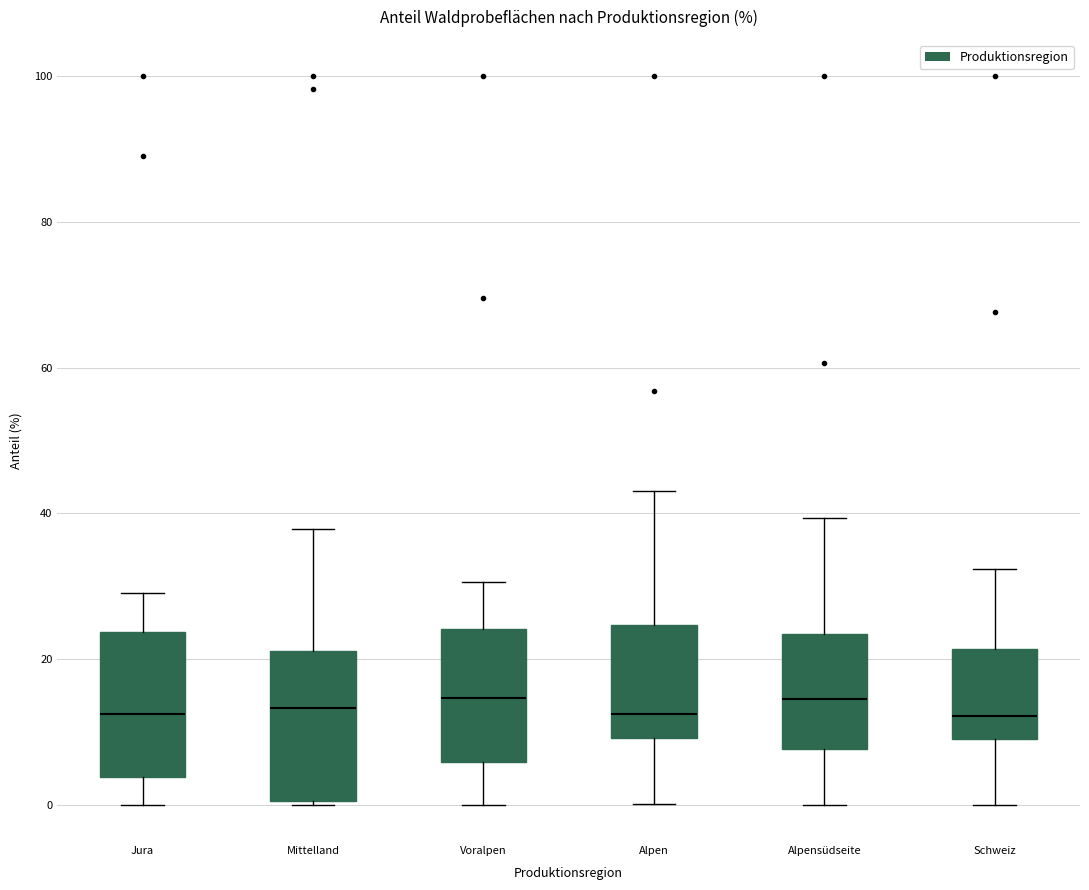

Reading left to right, read every box against the y-axis: the position of its median line, the range the box covers, and the ends of its whiskers. The values are not printed on the chart, so give them approximately, as read against the axis.

Jura: median 12, box 4 to 24, whiskers 0 to 30
Mittelland: median 14, box 0 to 22, whiskers 0 to 38
Voralpen: median 14, box 6 to 24, whiskers 0 to 30
Alpen: median 12, box 10 to 24, whiskers 0 to 44
Alpensüdseite: median 14, box 8 to 24, whiskers 0 to 40
Schweiz: median 12, box 8 to 22, whiskers 0 to 32